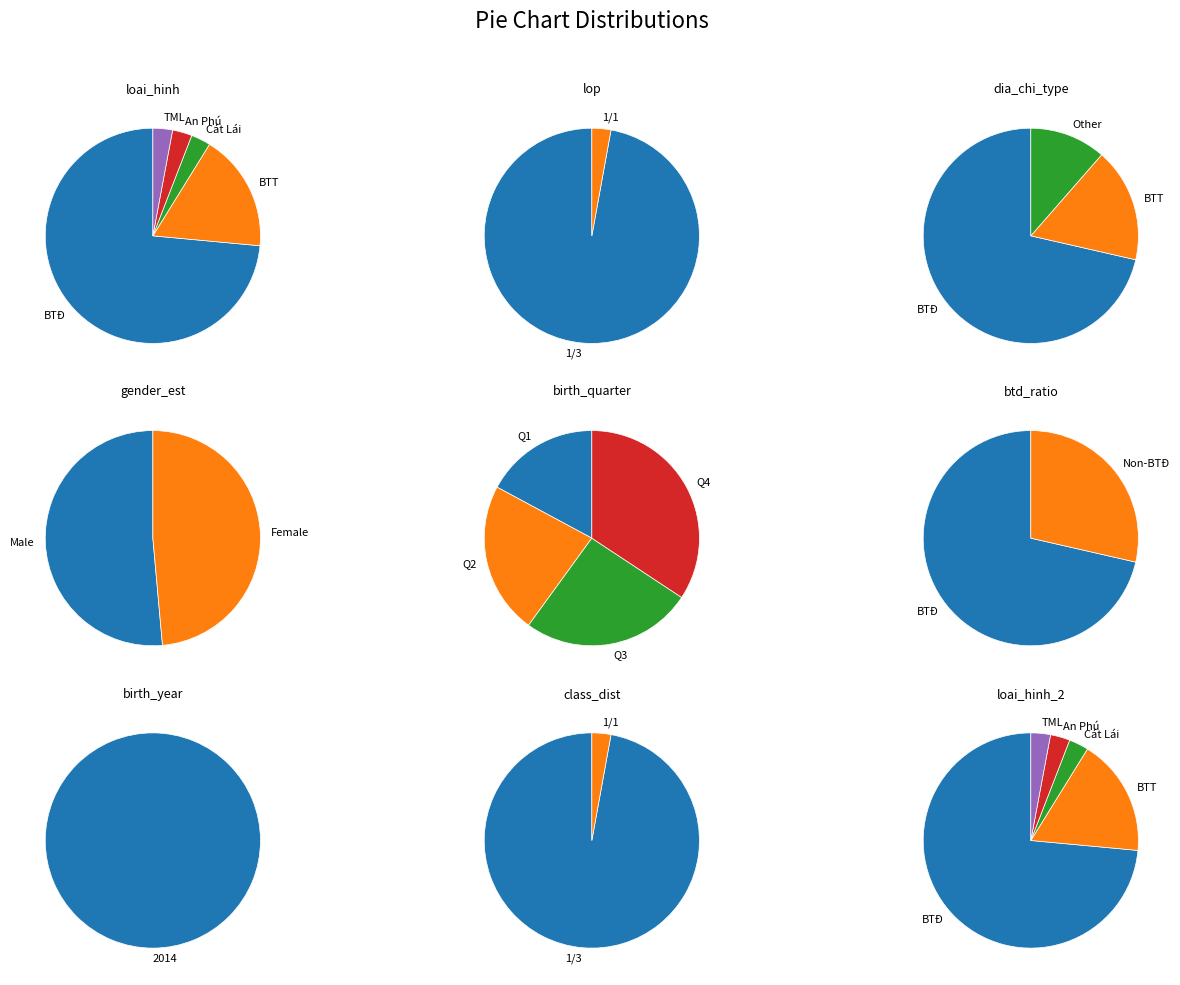

Count the number of slices in the pie.

5